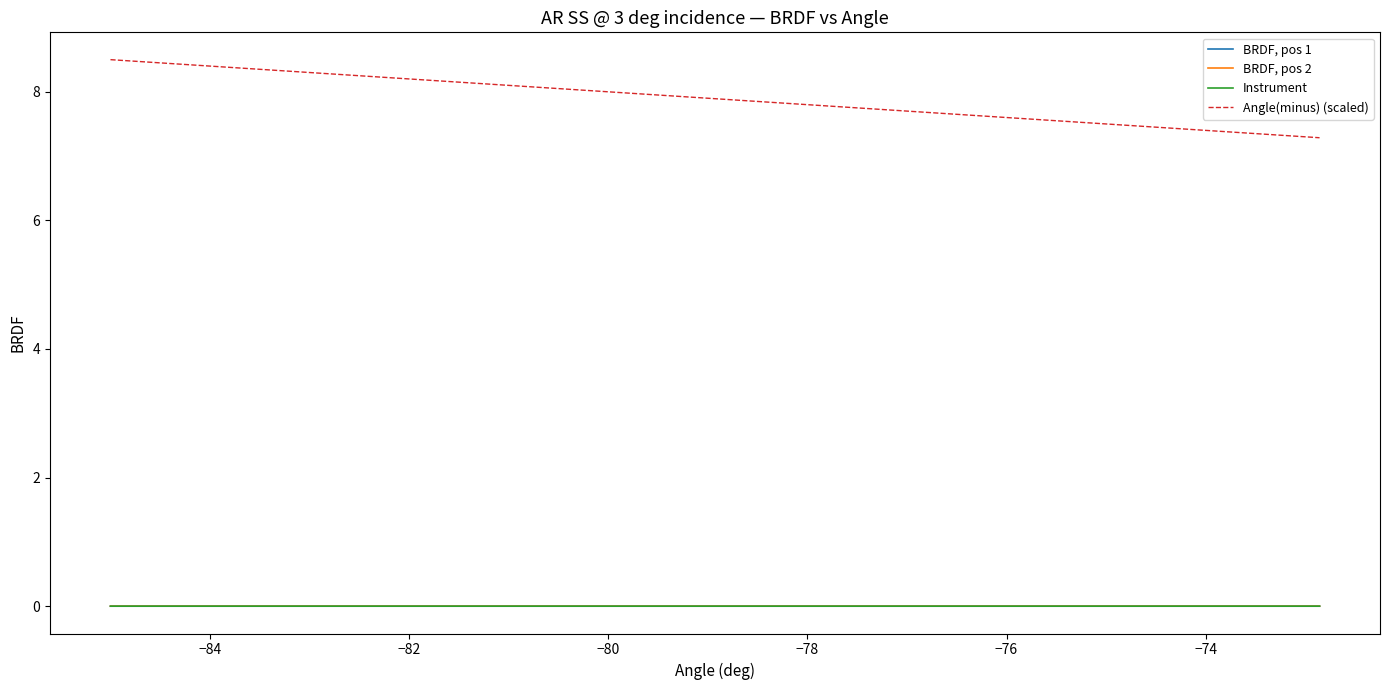

List the series in order of their peak value, lowest first.

Instrument, BRDF, pos 1, BRDF, pos 2, Angle(minus) (scaled)